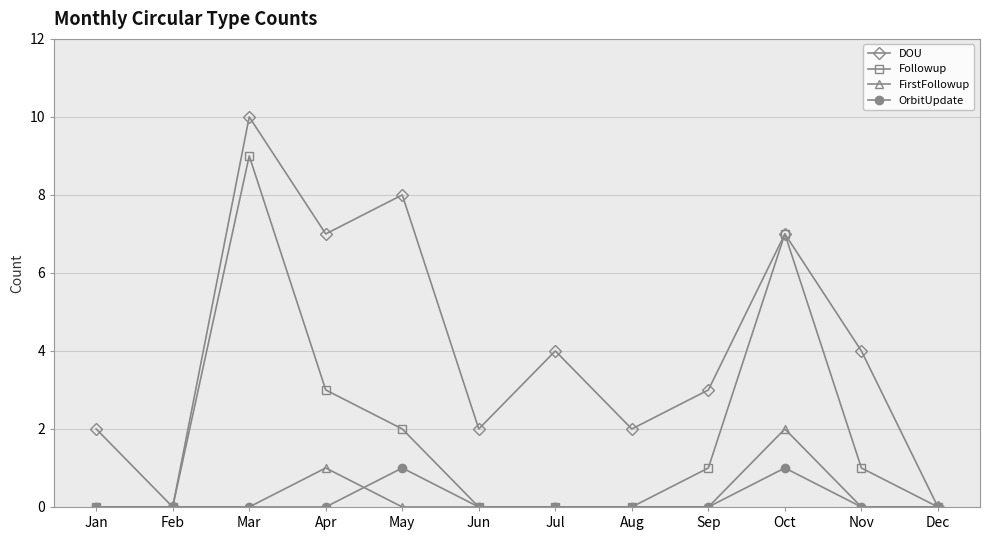

What value does the Followup series have at Apr?

3